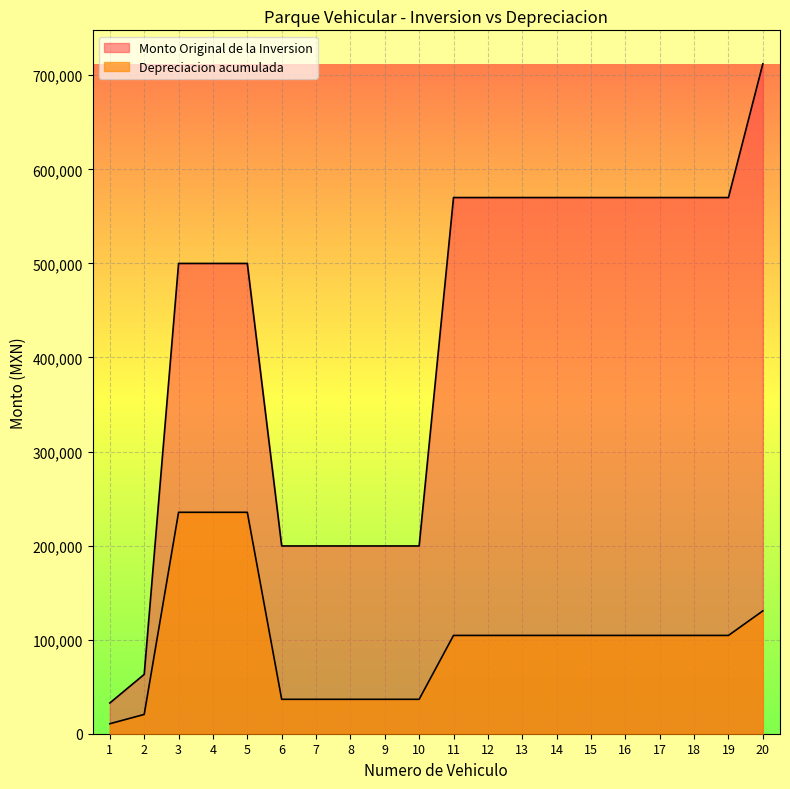

Is the value of Monto Original de la Inversion at 17 greater than the value of Depreciacion acumulada at 20?

Yes